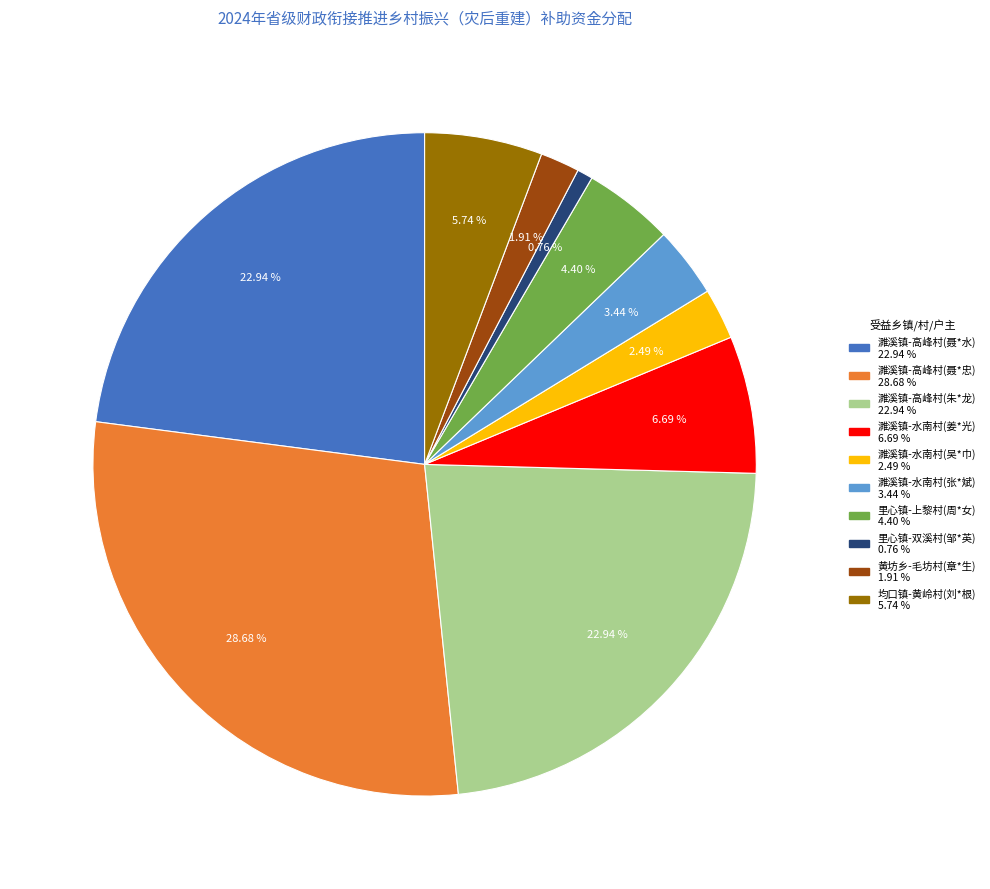

Is there any slice that represents more than half of the pie?

No